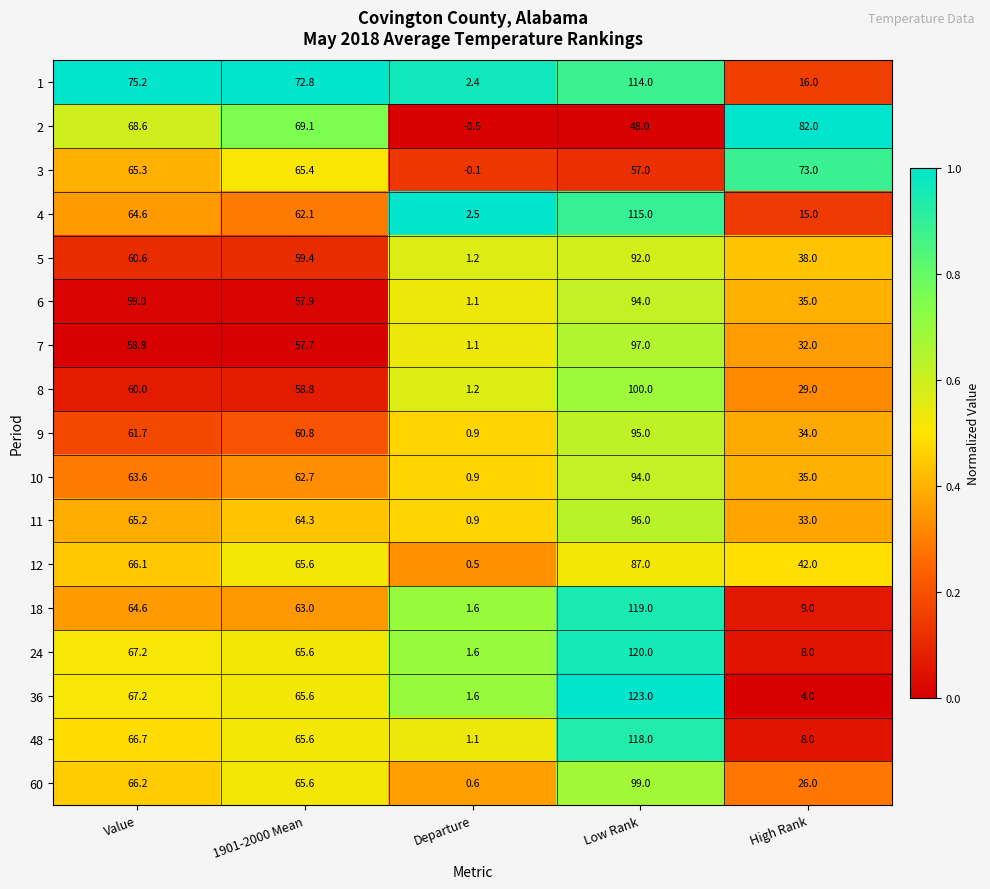

The 9 series shows 60.8 at 1901-2000 Mean. True or false?

True